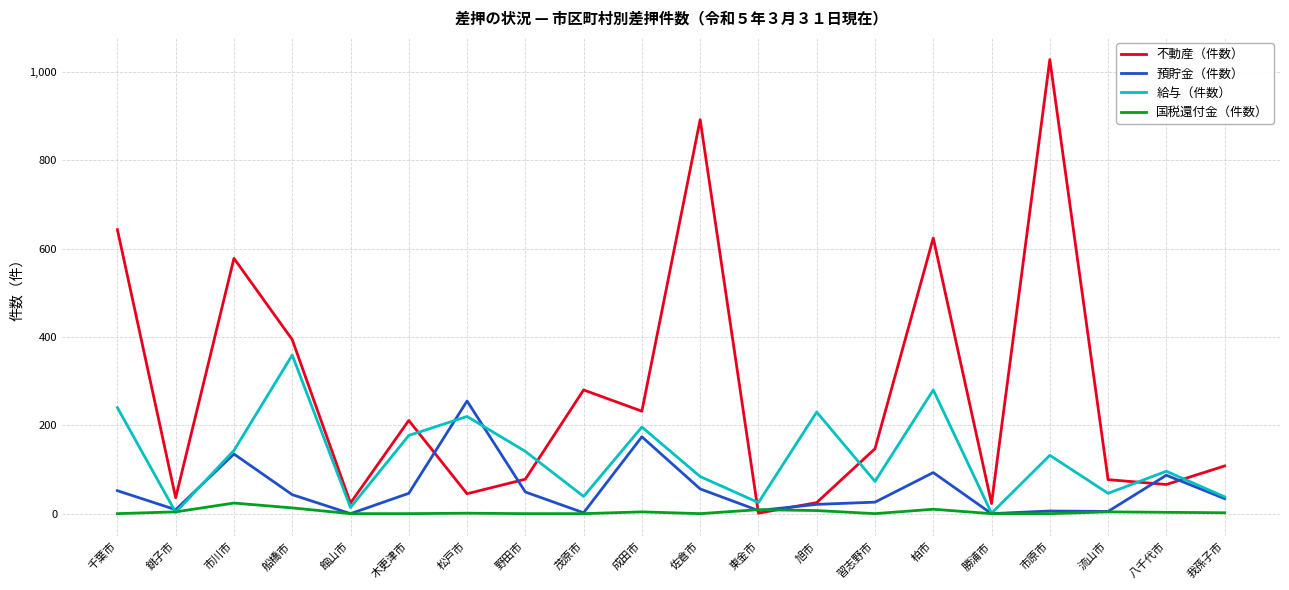

At which label does 不動産（件数） first exceed 147?

千葉市